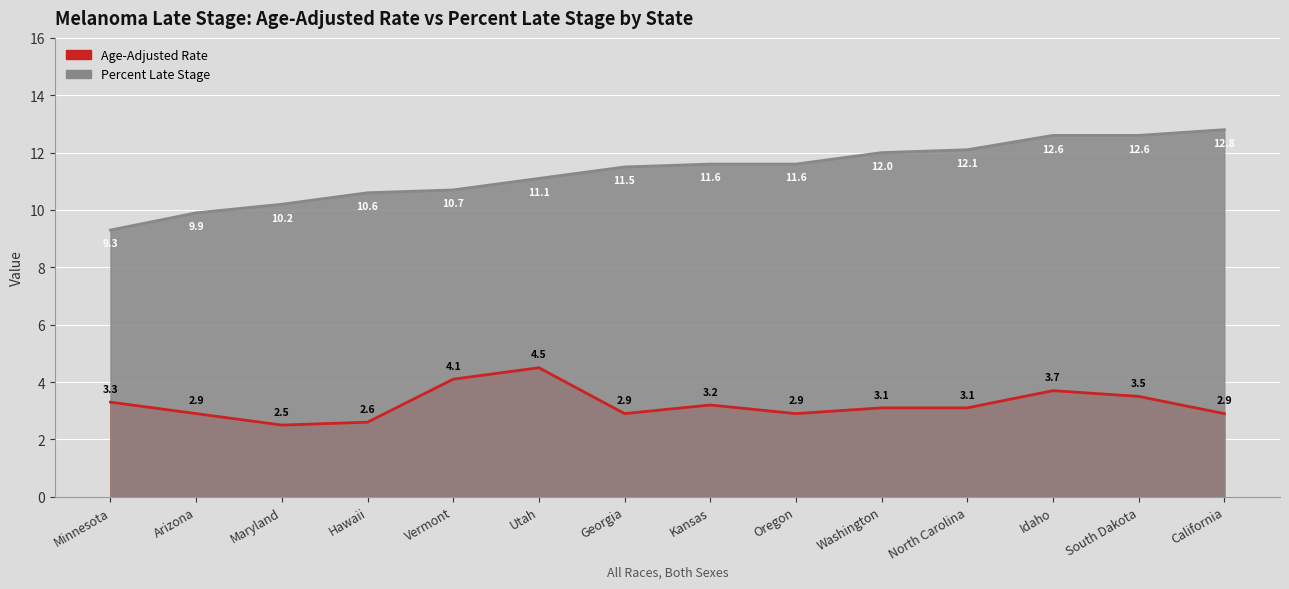

Where is Percent Late Stage nearest to the value 11?

Utah